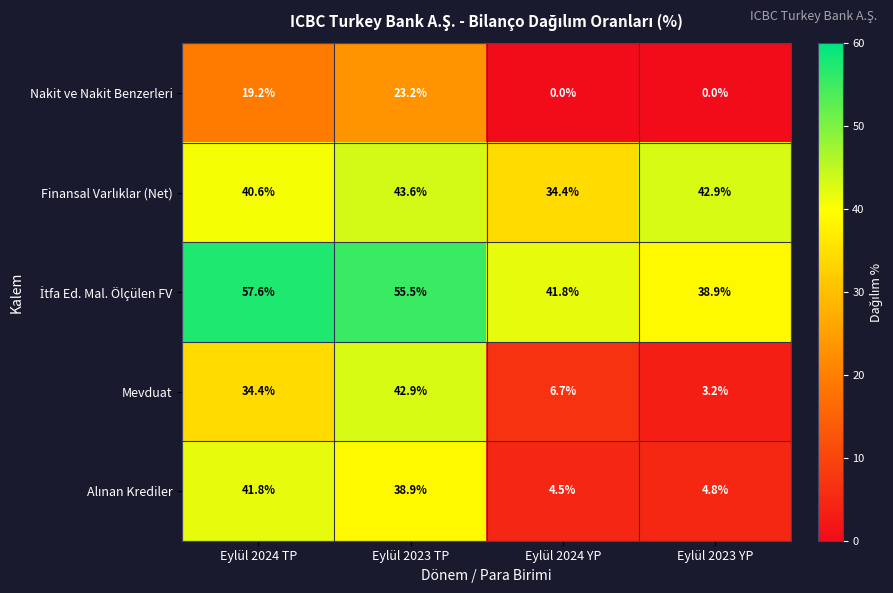

At which category is the sum across all series the highest?

Eylül 2023 TP